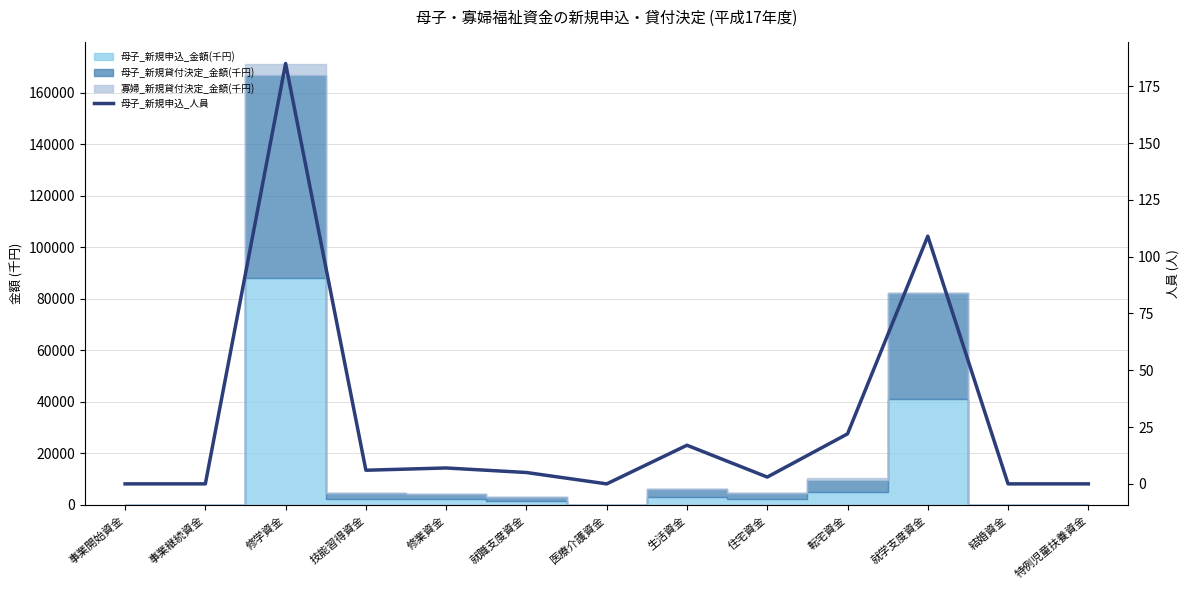

At which category does the data reach its first local peak?

修学資金